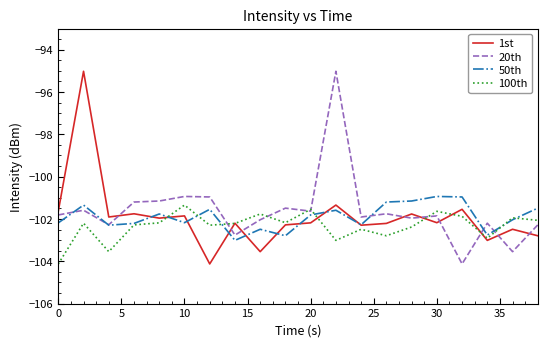

What is the greatest value displayed?

-95.0